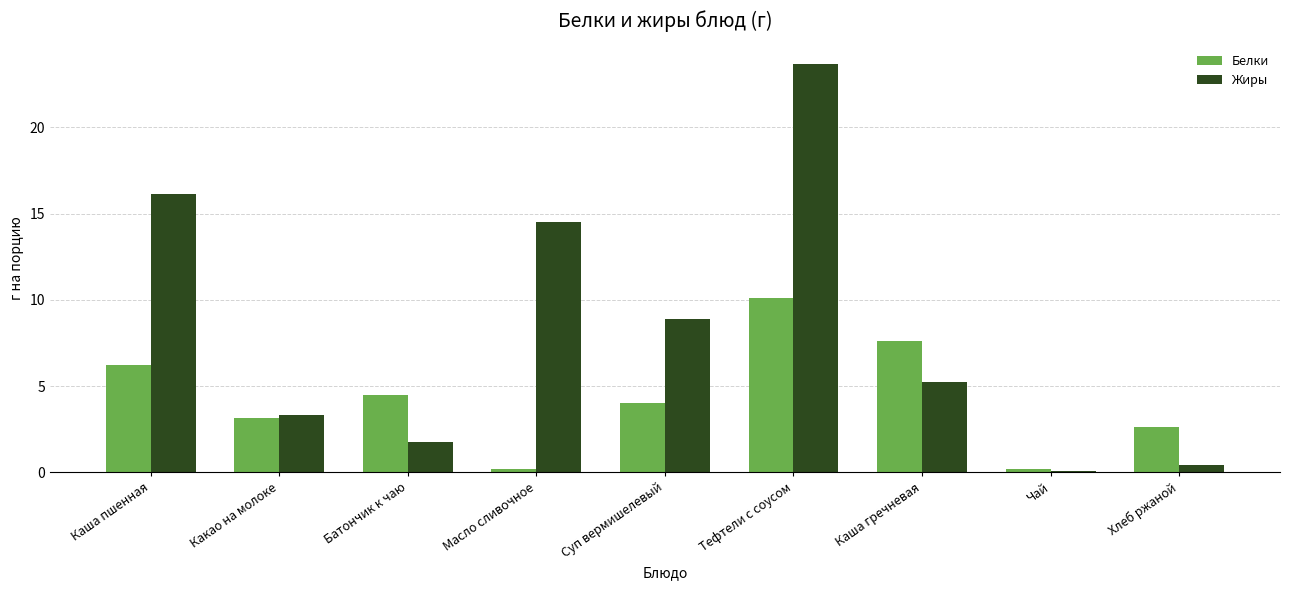

What is the difference between the Белки values at Чай and Батончик к чаю?

4.3